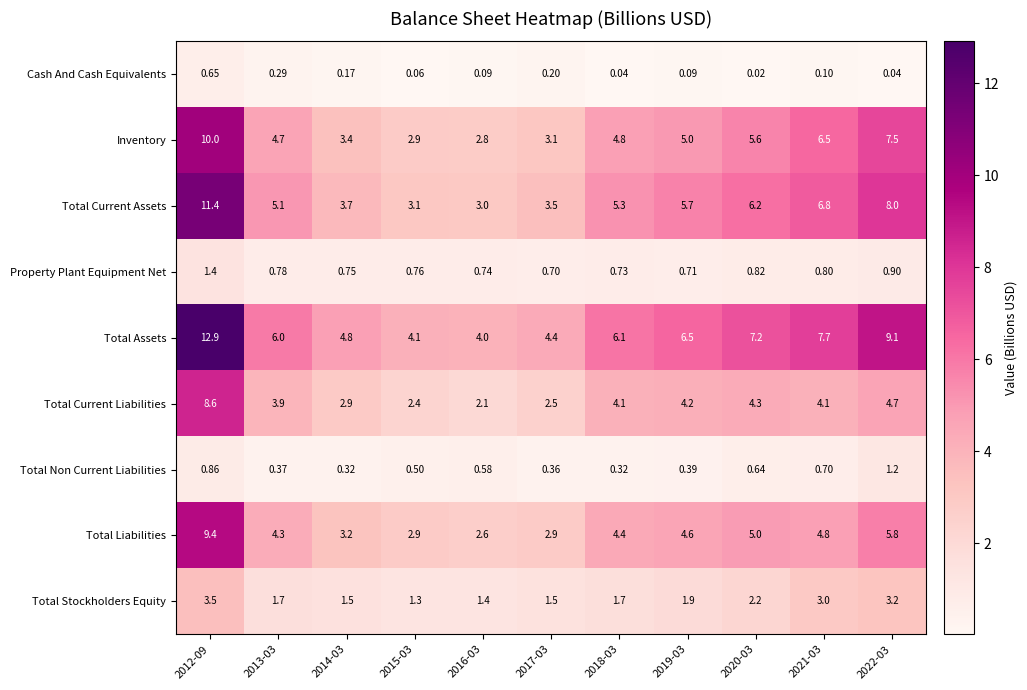

Is the value of Cash And Cash Equivalents at 2015-03 greater than the value of Total Stockholders Equity at 2014-03?

No